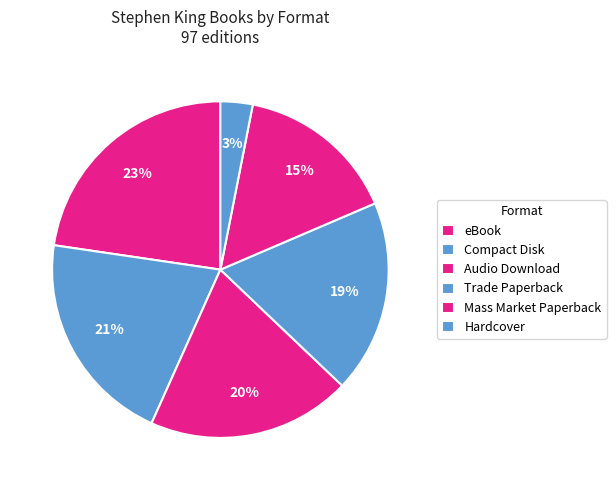

Is Compact Disk the majority of the pie?

No